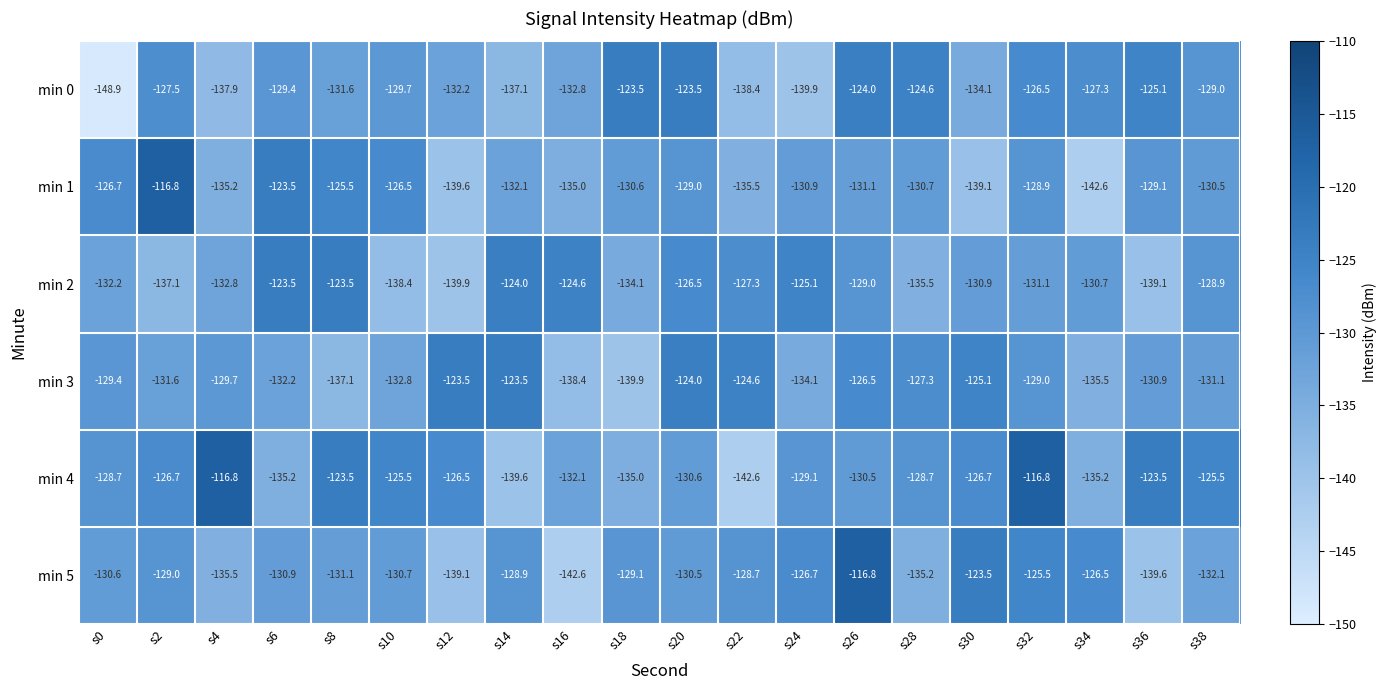

At s0, list the series in order from largest to smallest.

min 1, min 4, min 3, min 5, min 2, min 0